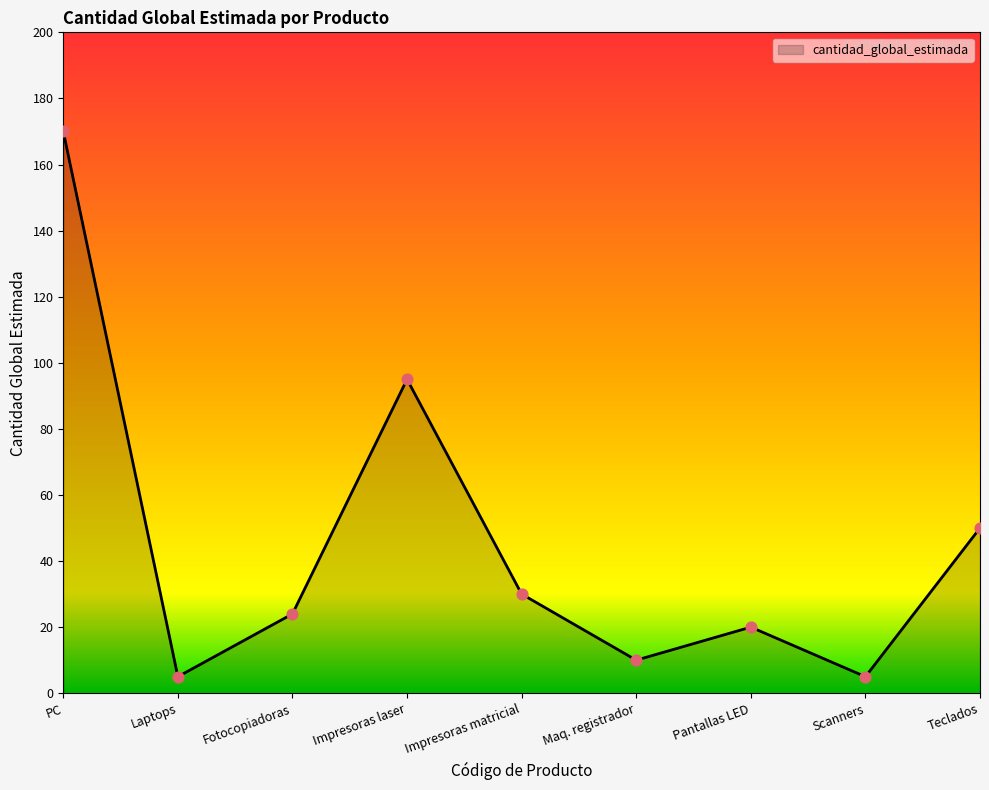

What is the change in value from Impresoras laser to Teclados?

-45